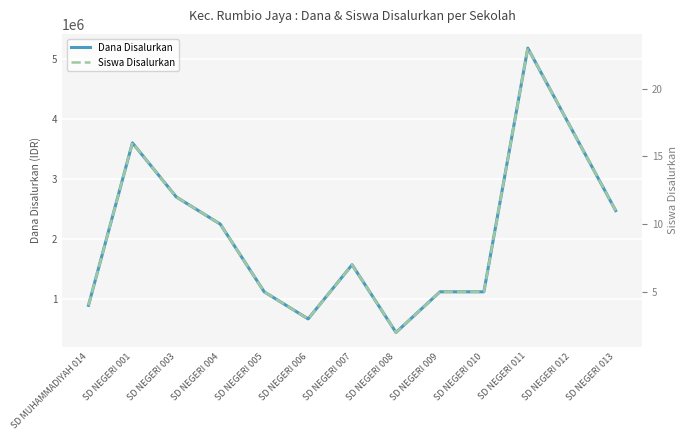

The Dana Disalurkan series shows 1162716 at SD NEGERI 003. True or false?

False